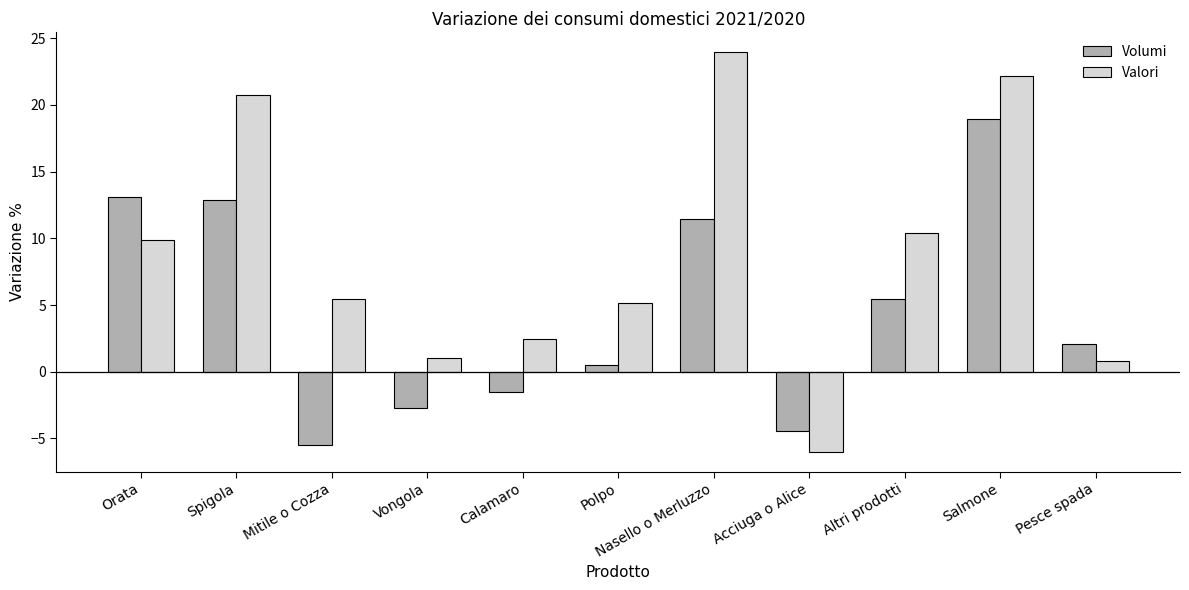

At how many categories does at least one series exceed 15?

3